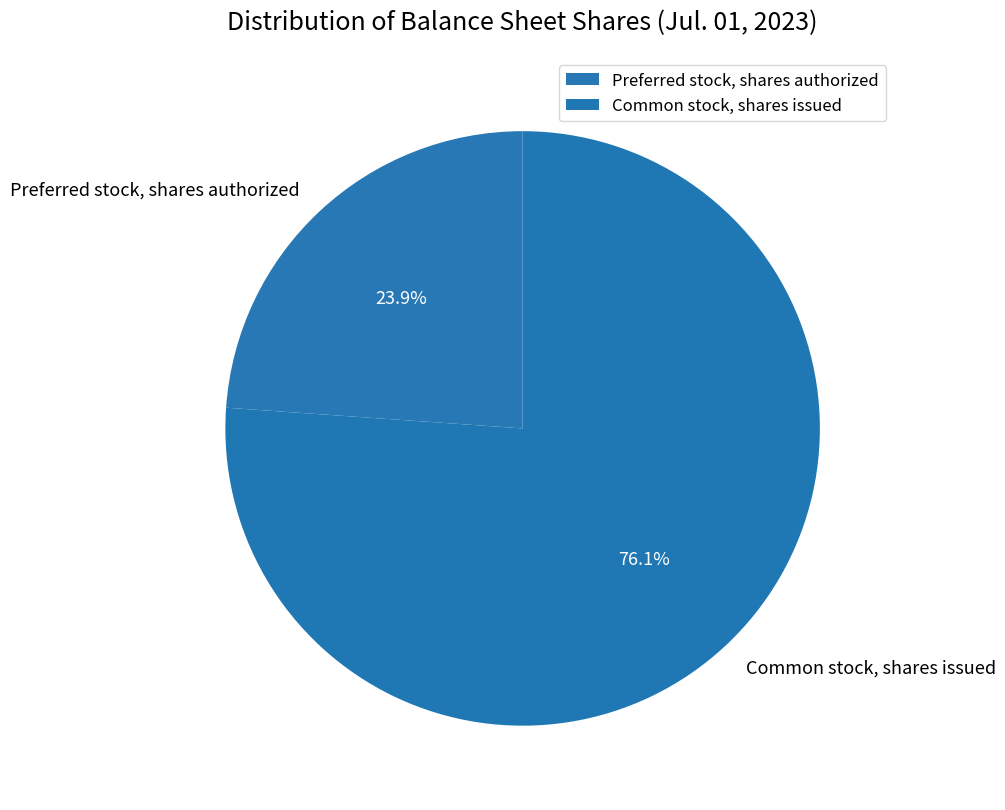

How many slices are in this pie chart?

2